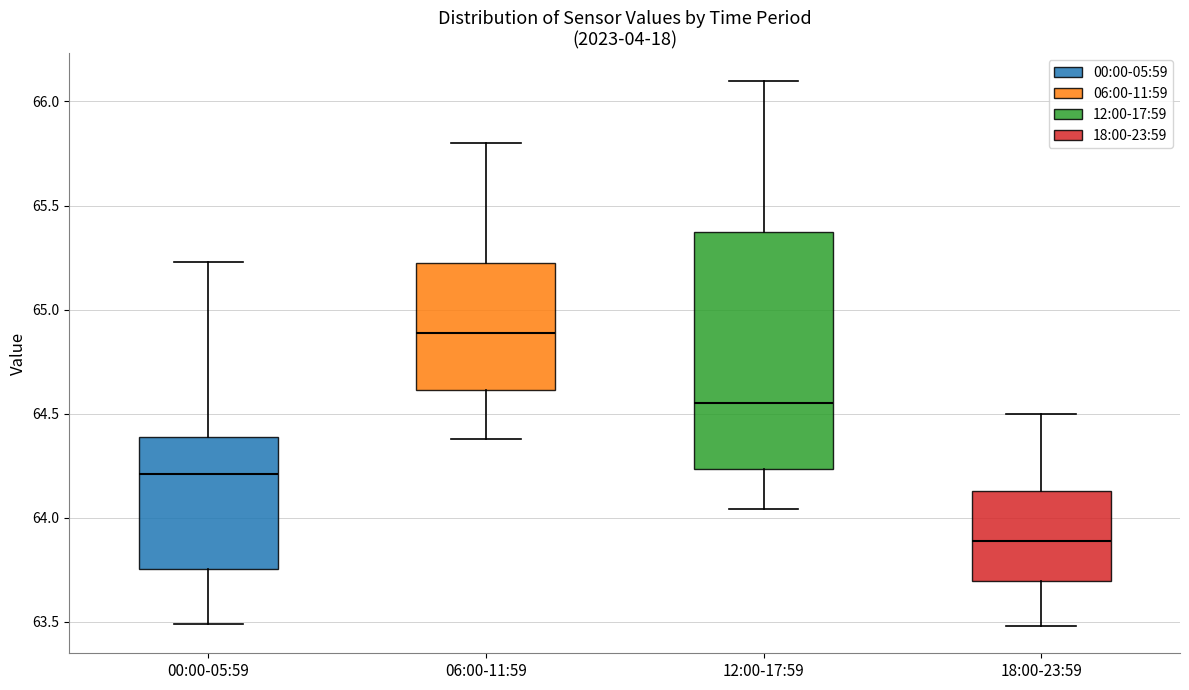

Which box's median line is the lowest?

18:00-23:59